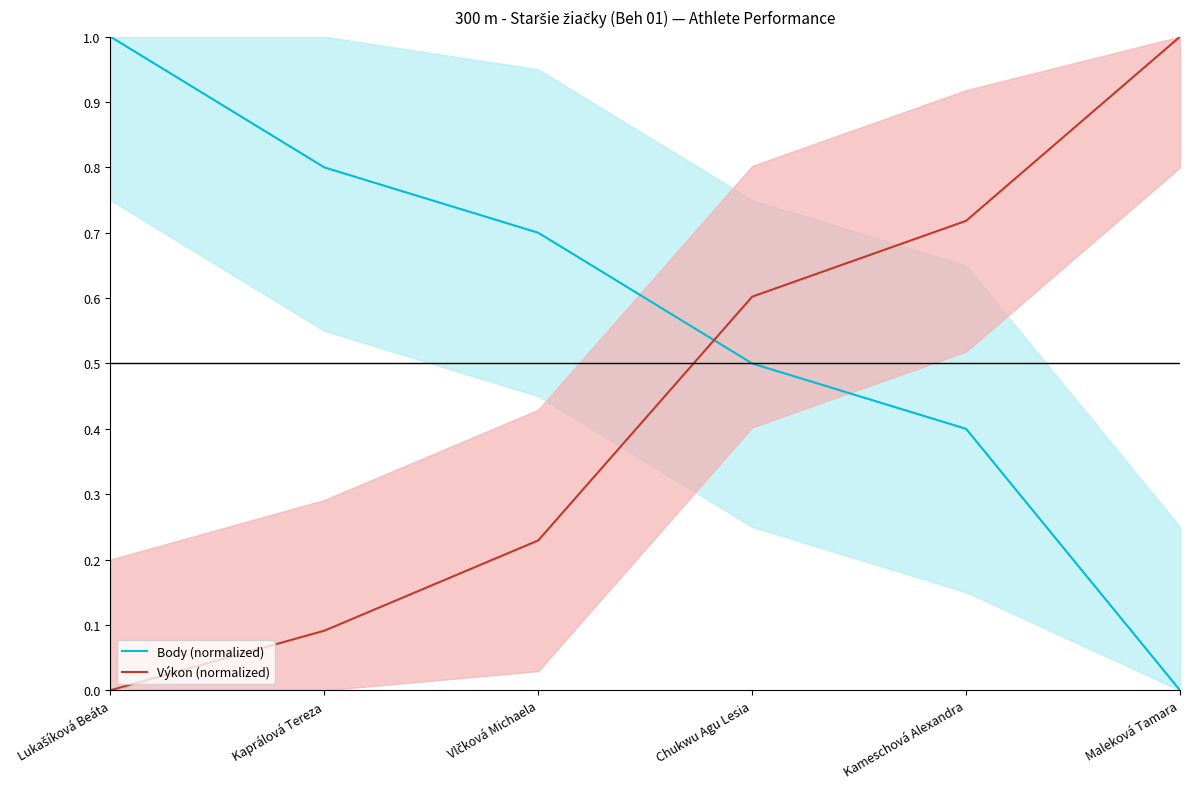

Which category has the highest value across all series?

Lukašíková Beáta